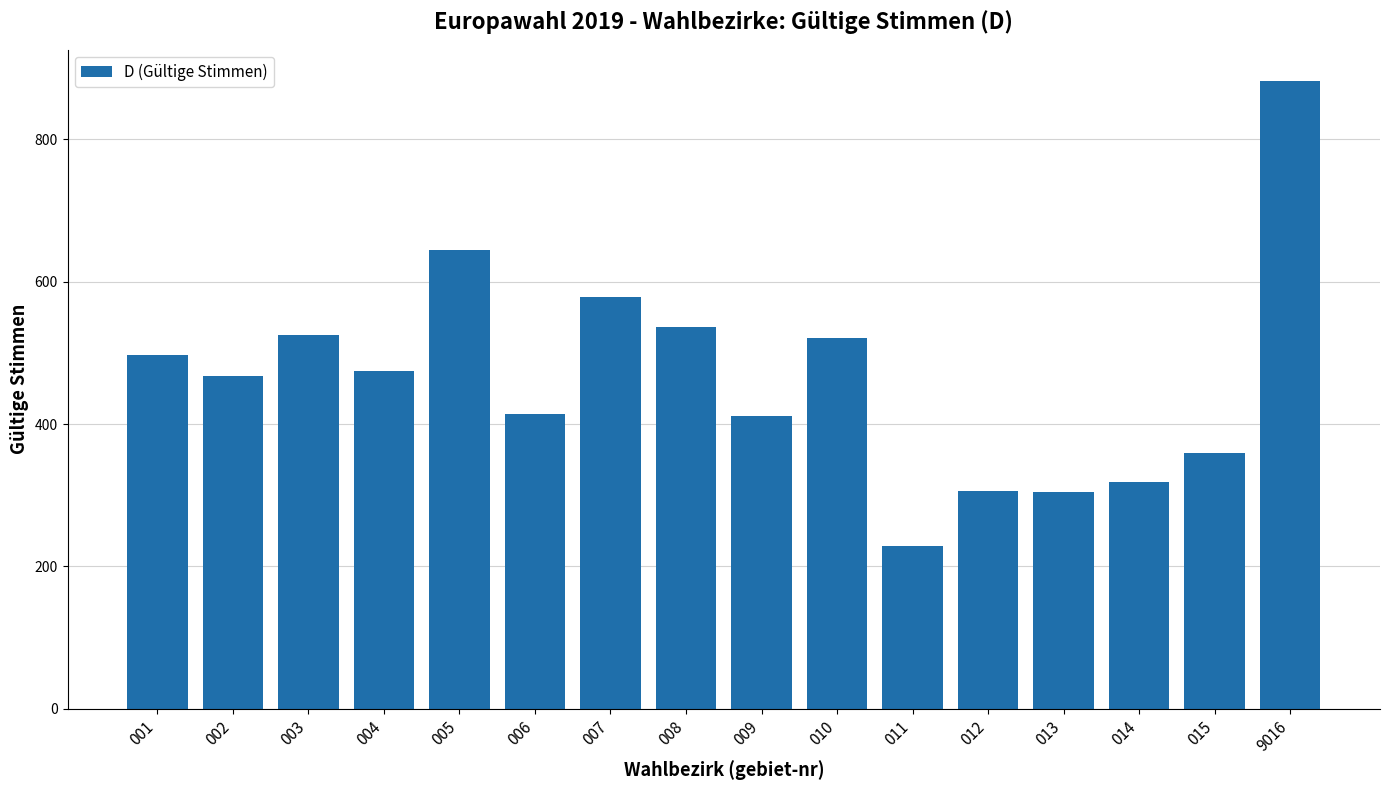

Which category has the highest value across all series?

9016